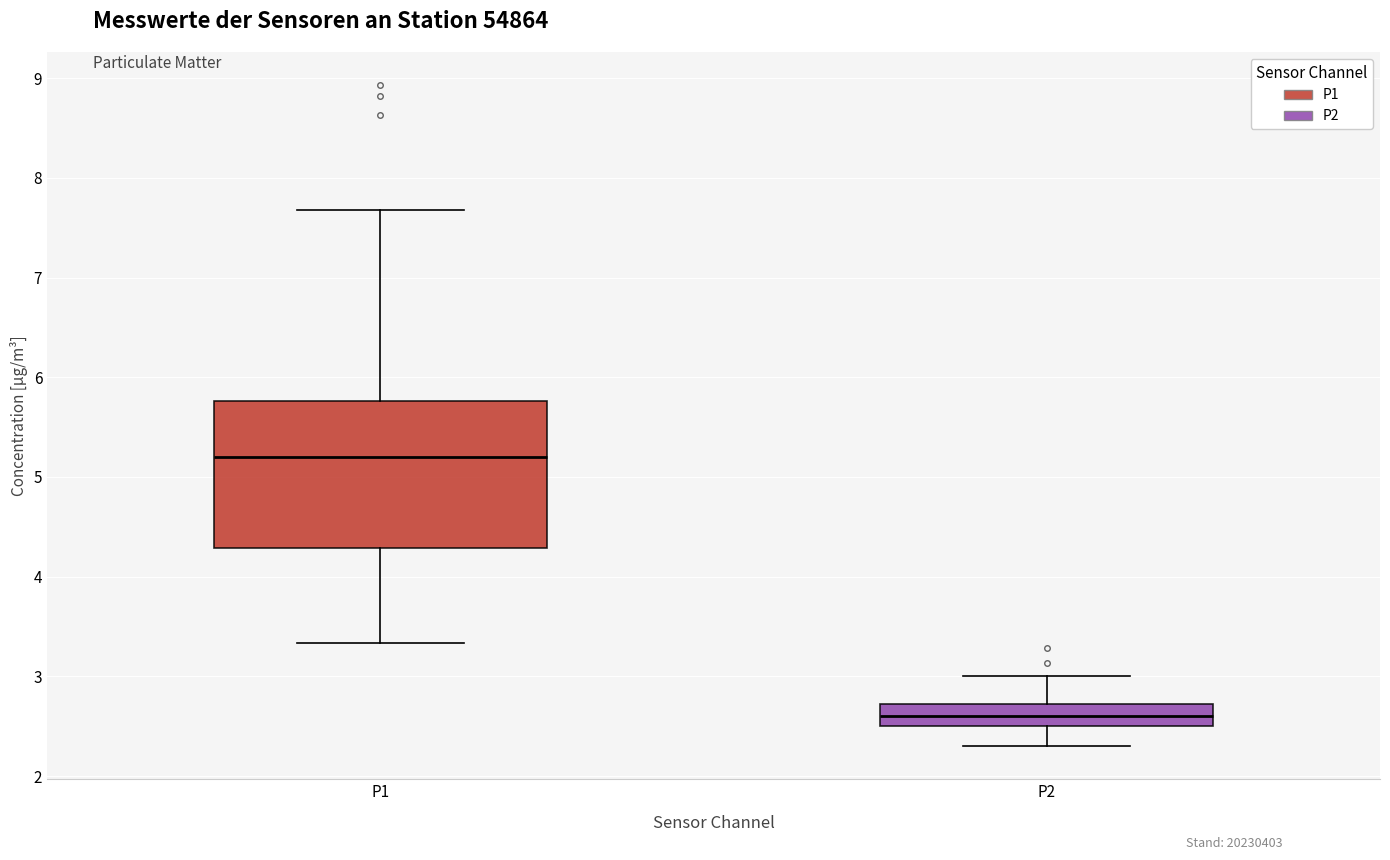

Comparing the boxes themselves (not the whiskers), which one is the tallest?

P1